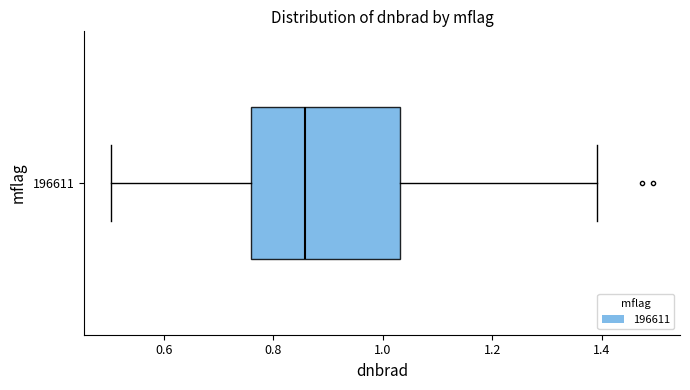

Where is the left edge of the box at y = 196611 on the x-axis? The values are not printed on the chart, so give them approximately, as read against the axis.

0.76